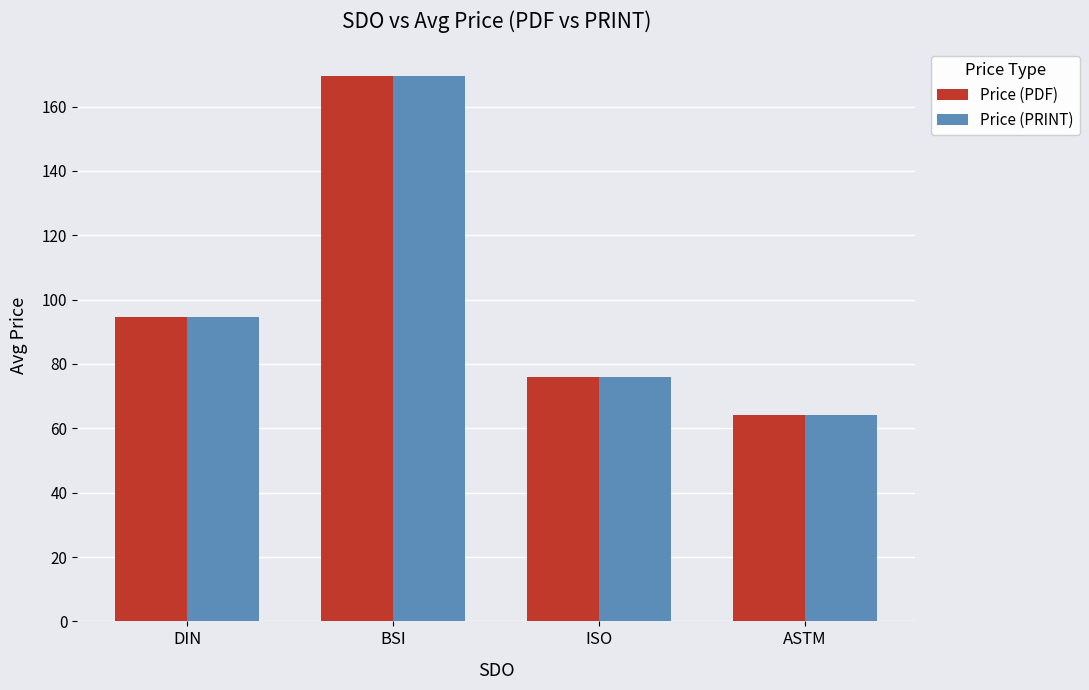

At how many categories does at least one series exceed 71?

3